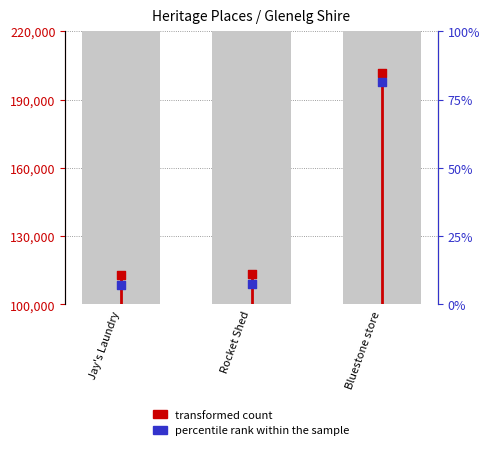

Is the value of percentile rank within the sample at Bluestone store greater than the value of transformed count at Rocket Shed?

Yes